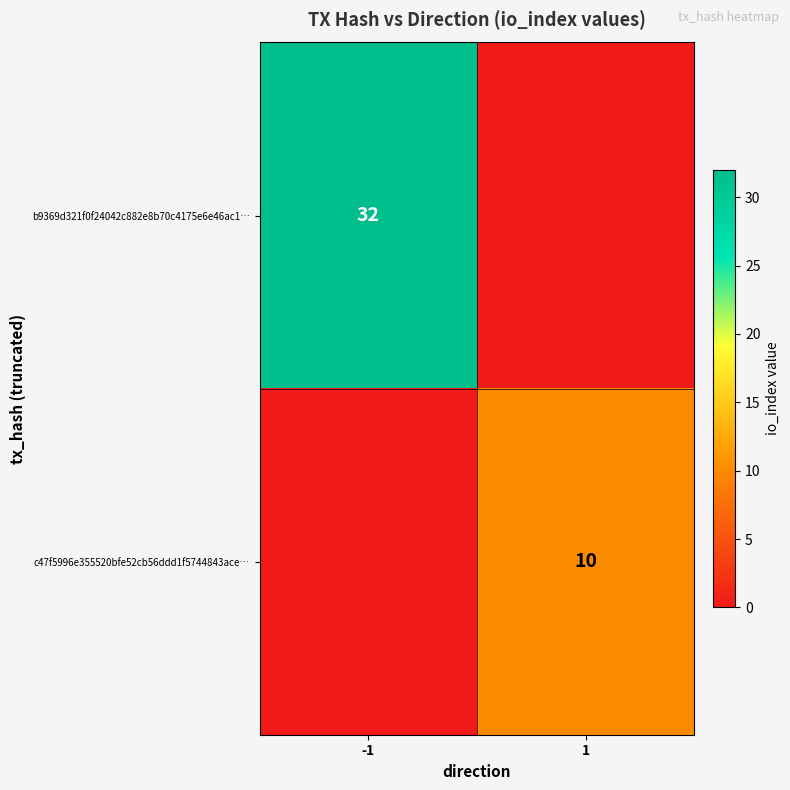

The value of b9369d321f0f24042c882e8b70c4175e6e46ac1… at -1 is 15. True or false?

False